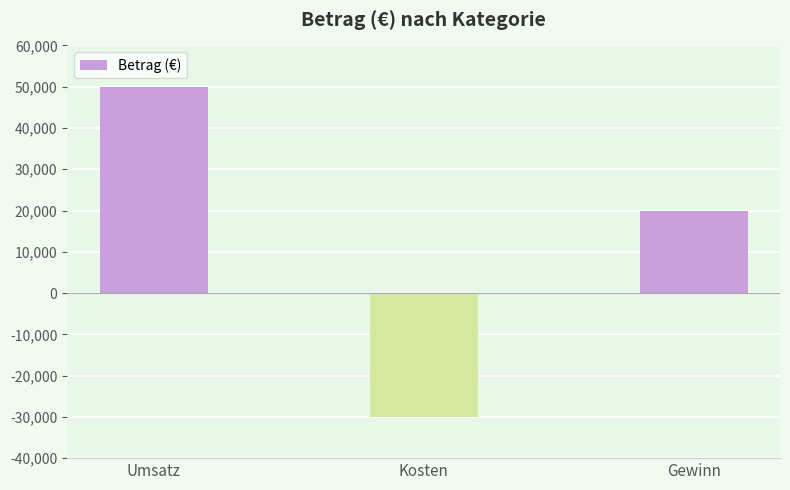

What is the value of the 3rd bar from the left?

20000